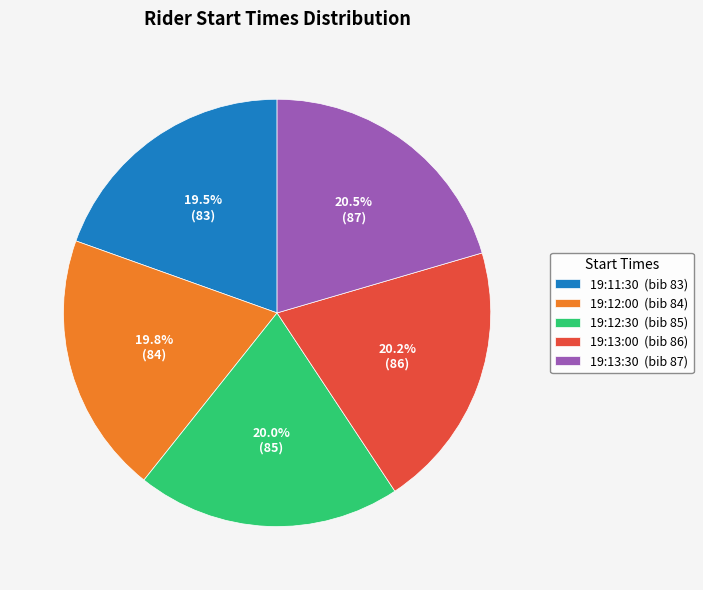

To the nearest percent, what is the combined percentage of 19:12:30 and 19:12:00?

40%